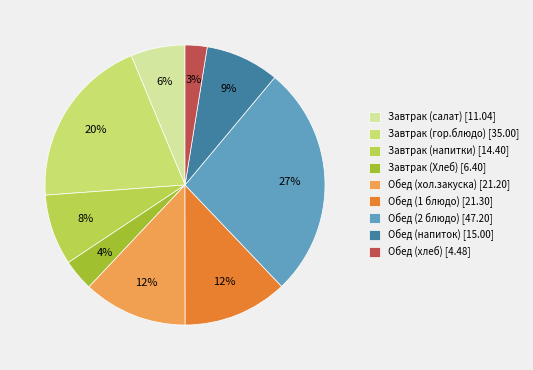

To the nearest percent, what portion does Обед (1 блюдо) represent?

12%